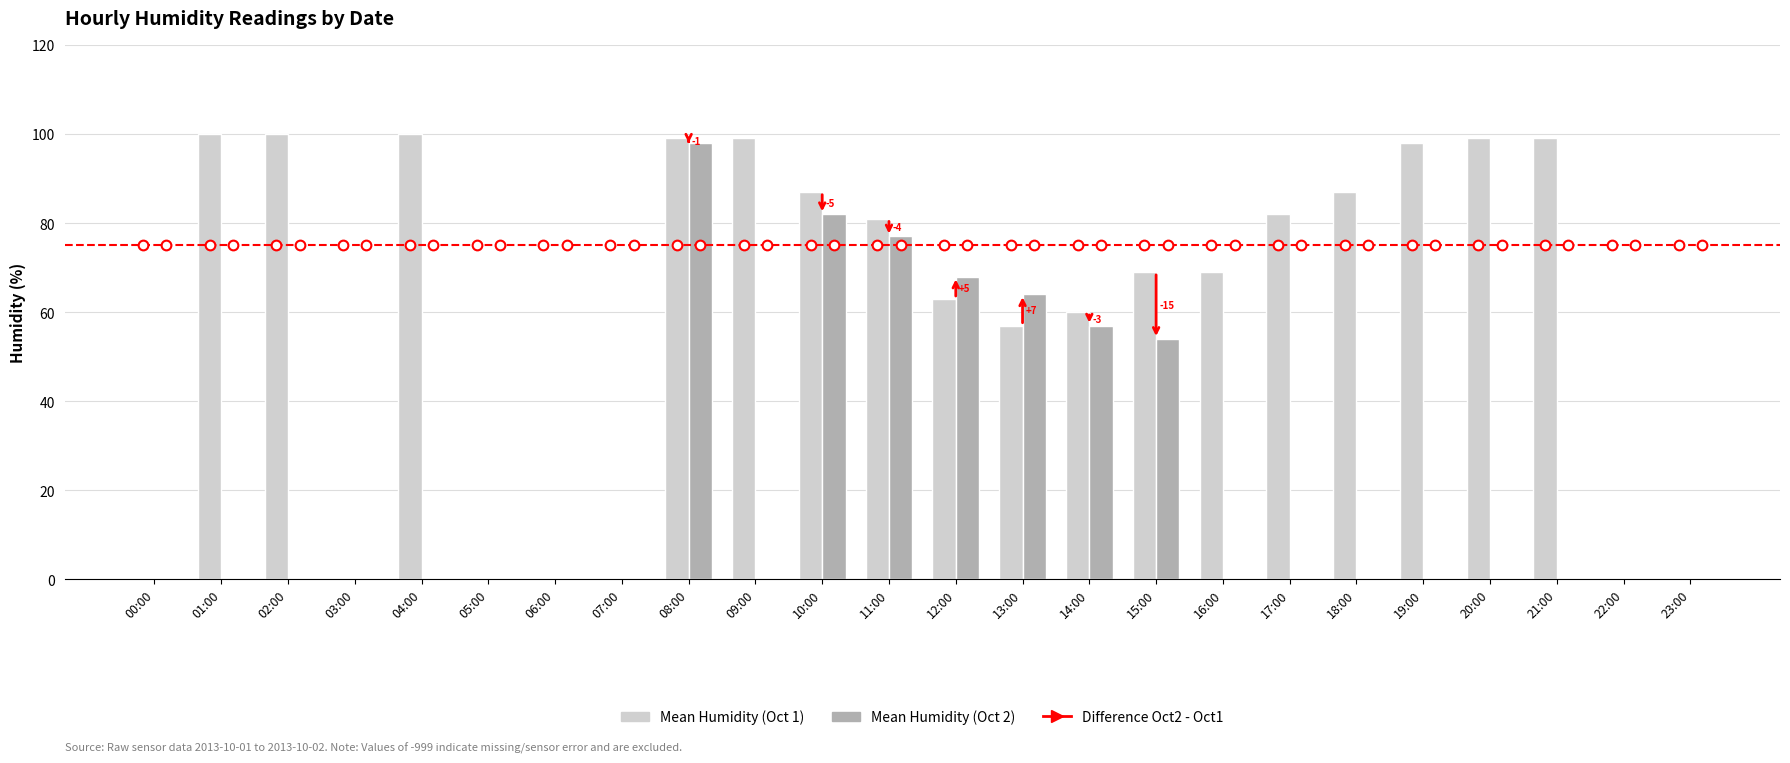

What is the sum of the Mean Humidity (Oct 1) values at 20:00 and 01:00?

199.0